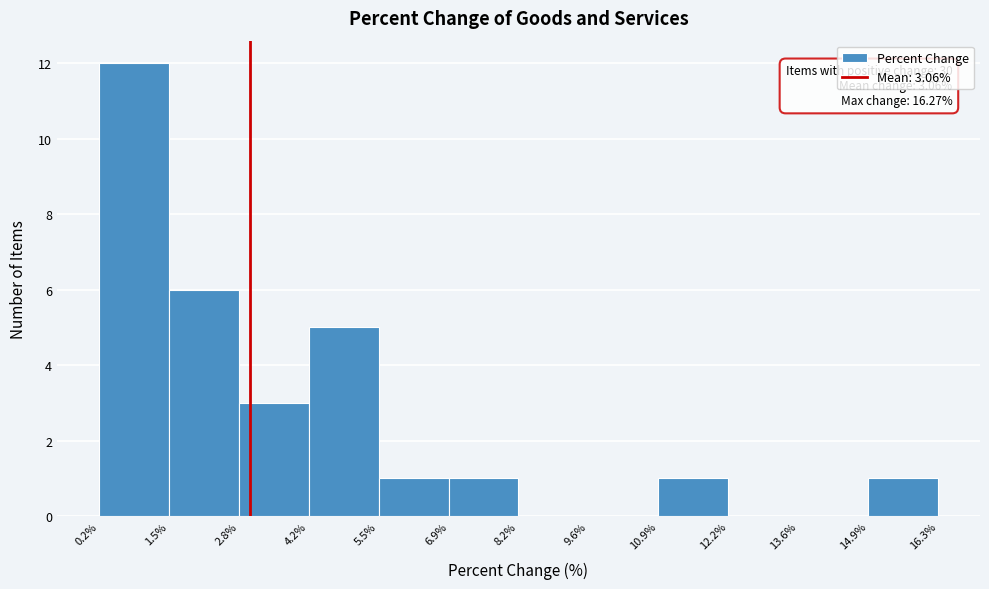

Which range on the x-axis has the tallest bar?

0.2% to 1.5%